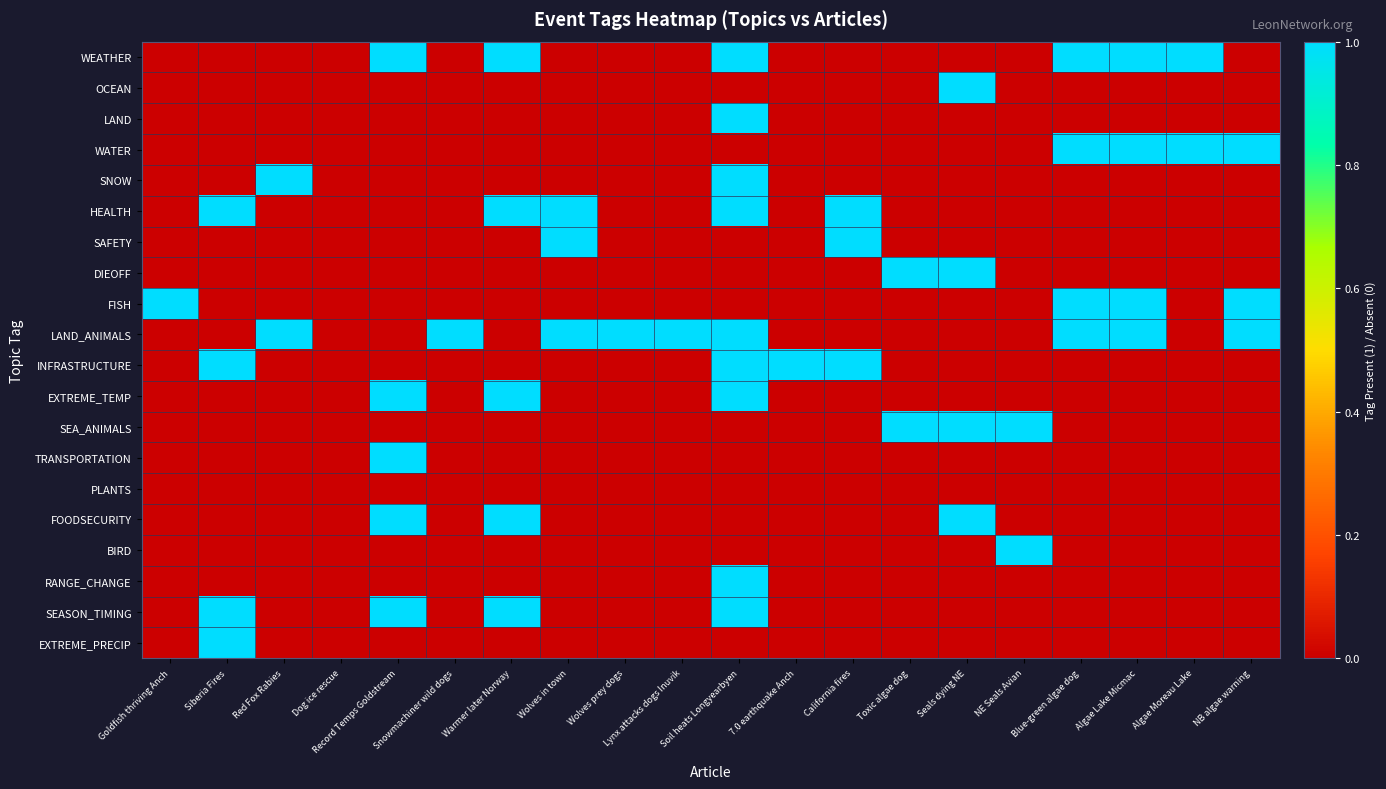

How many categories are shown in the chart?

20